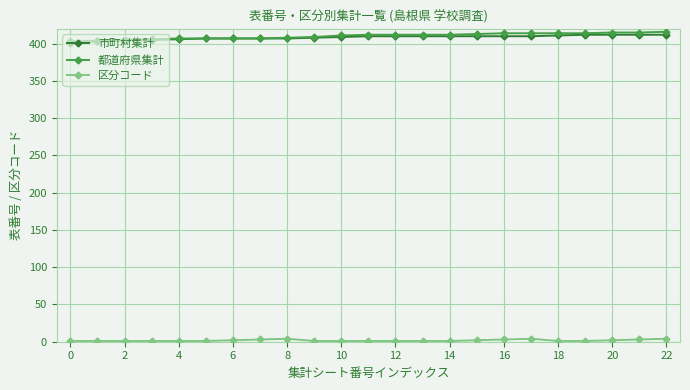

What is the sum of all 都道府県集計 values?

9437